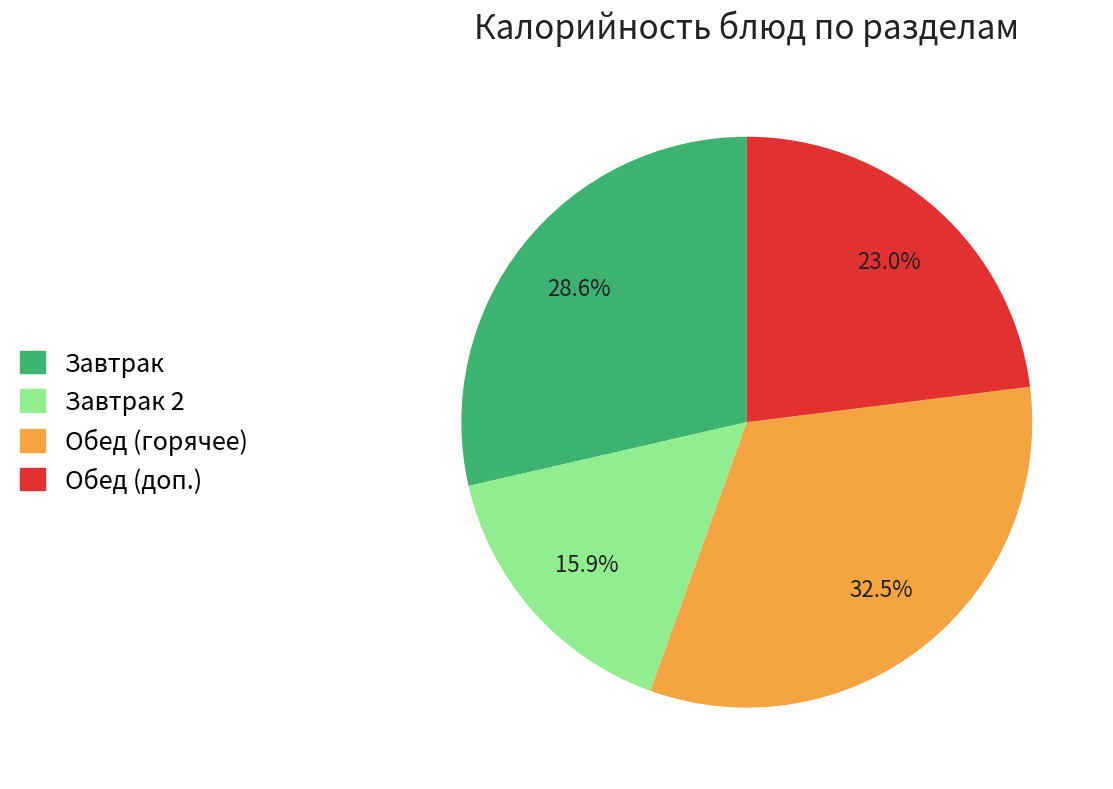

Does any single category account for the majority?

No